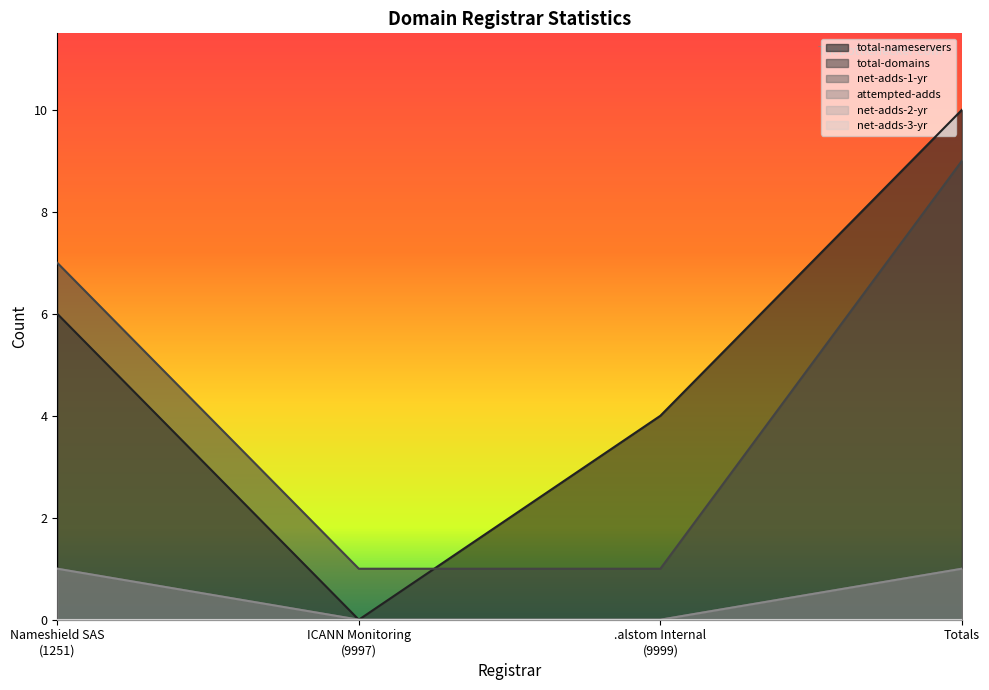

List the labels in order of total-nameservers value, largest first.

Totals, Nameshield SAS
(1251), .alstom Internal
(9999), ICANN Monitoring
(9997)